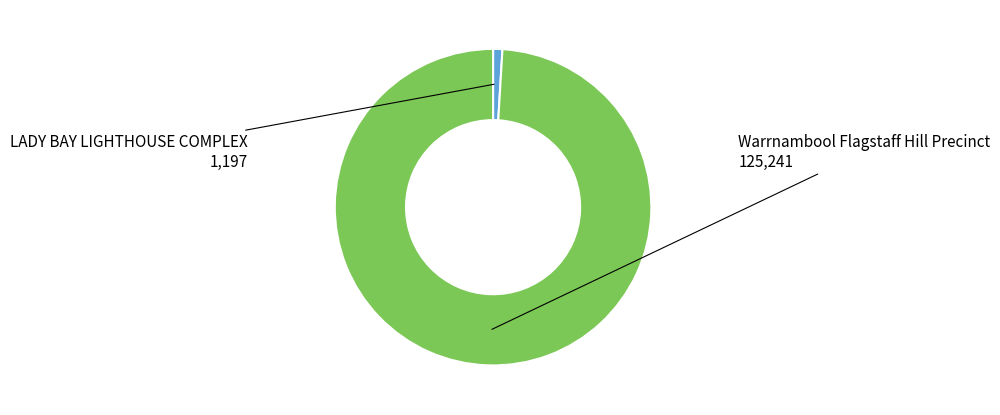

Rank the categories by value from lowest to highest.

LADY BAY LIGHTHOUSE COMPLEX, Warrnambool Flagstaff Hill Precinct